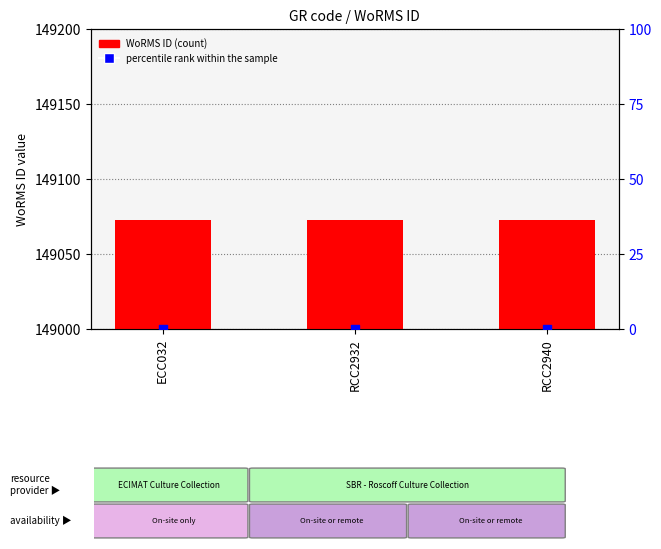

Which series reaches the minimum Y coordinate?

percentile rank within the sample